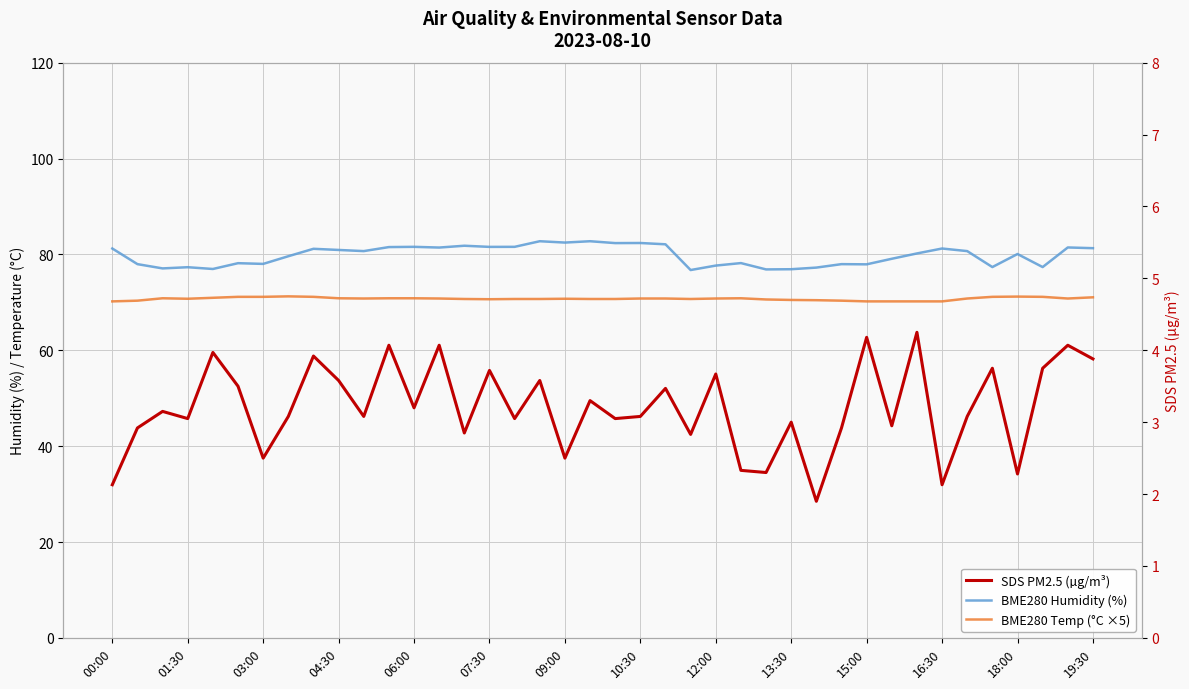

Which series changed the most between 07:30 and 17?

BME280 Humidity (%)